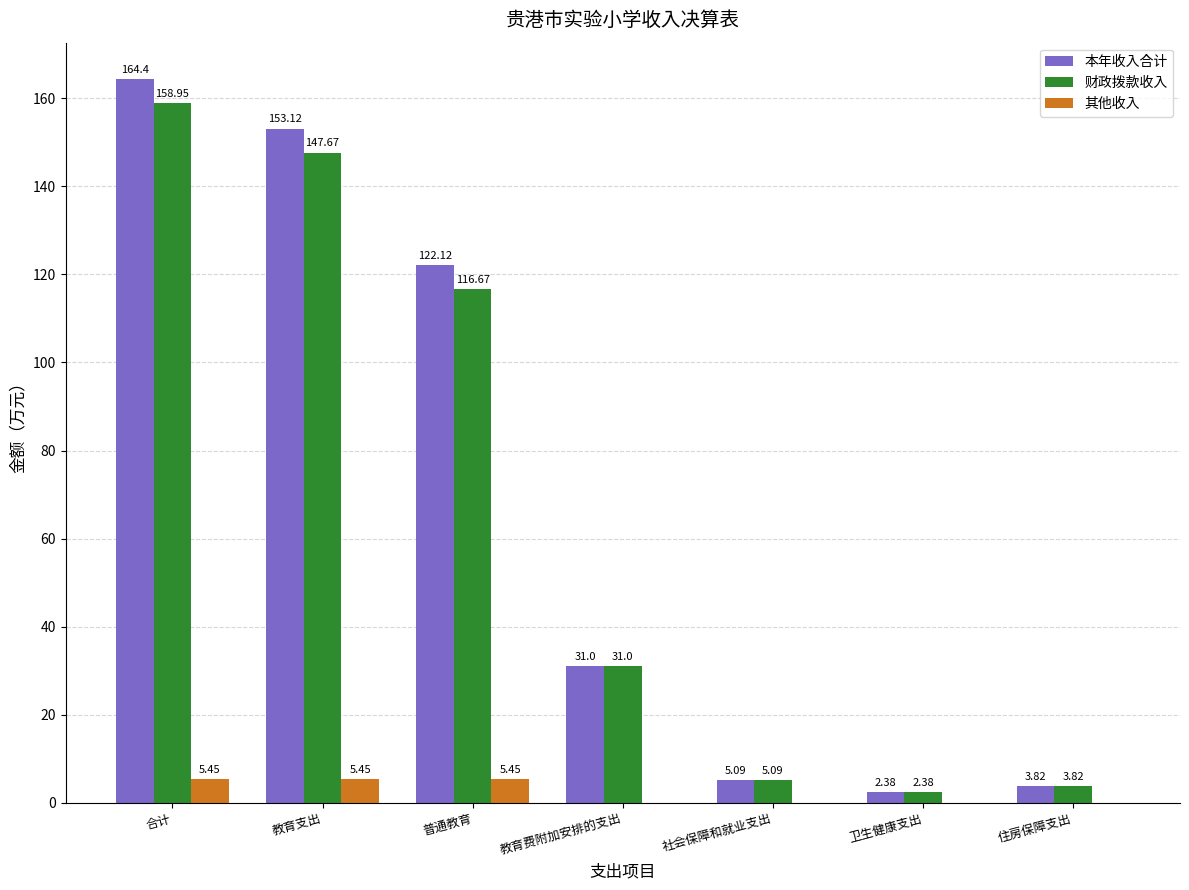

What is the sum of the 本年收入合计 values at 教育费附加安排的支出 and 普通教育?

153.1